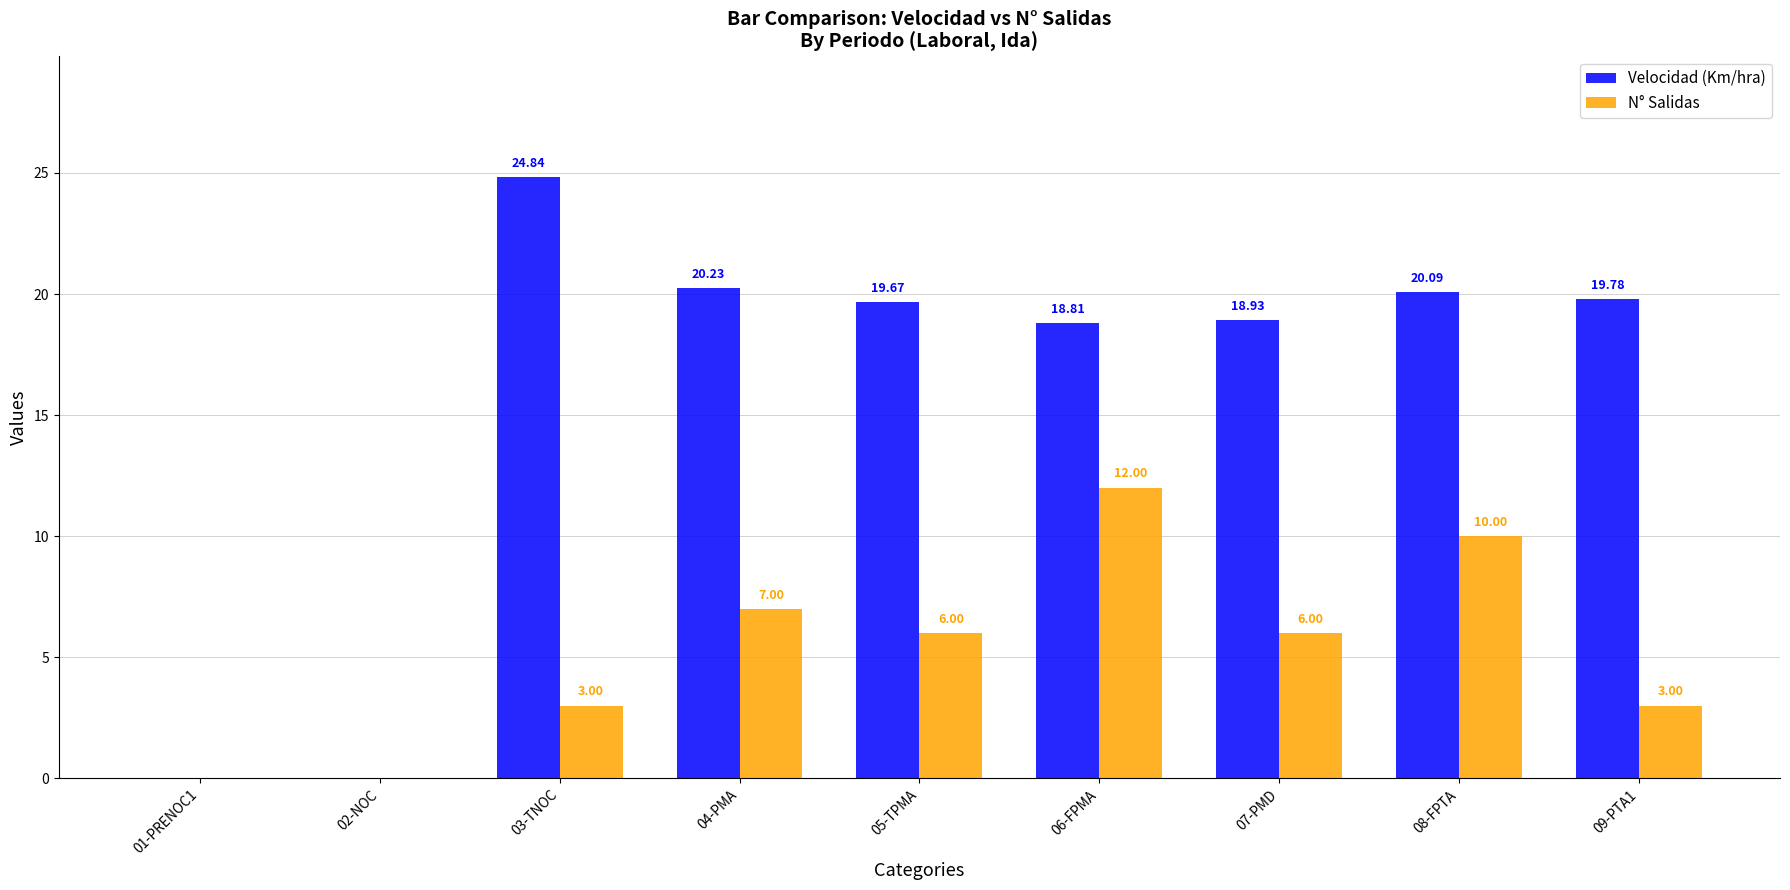

Which series has the largest total across all categories?

Velocidad (Km/hra)